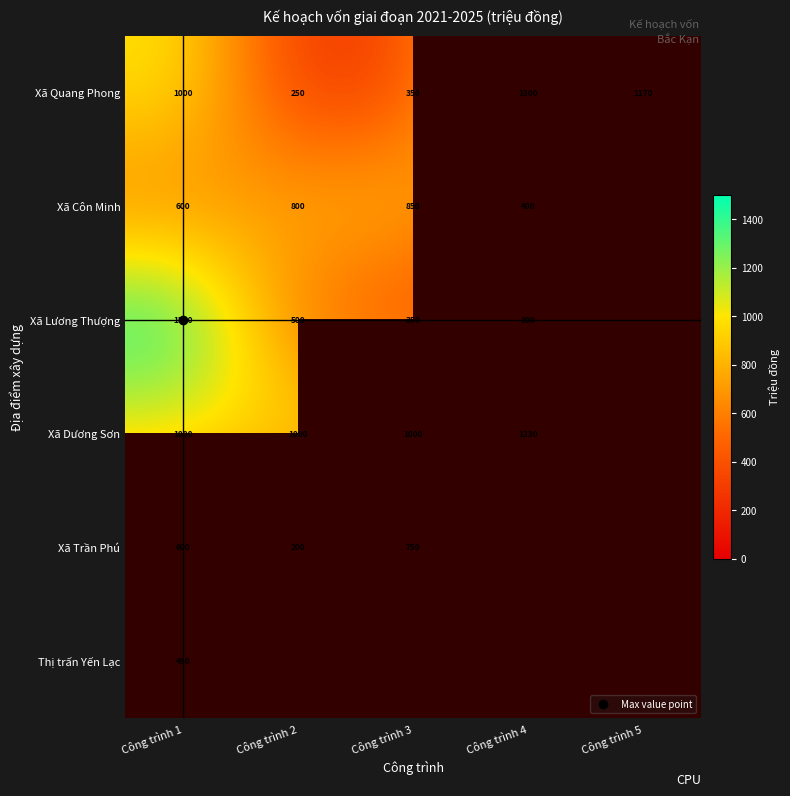

Which has a higher value, Công trình 5 or Công trình 3?

Công trình 5